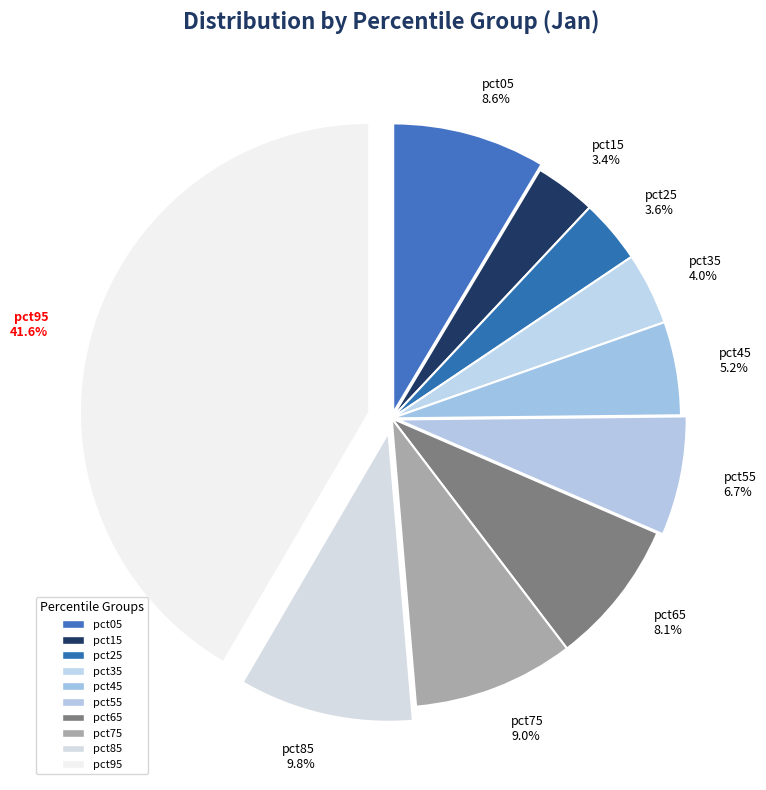

To the nearest percent, what percentage of the pie is pct25?

4%